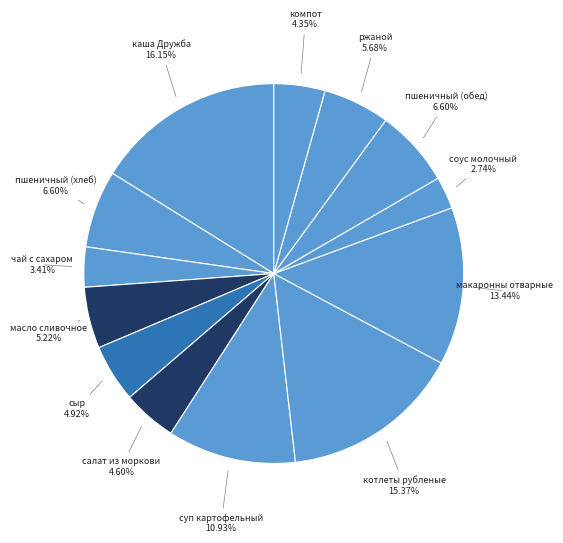

Which slice is the largest?

каша Дружба